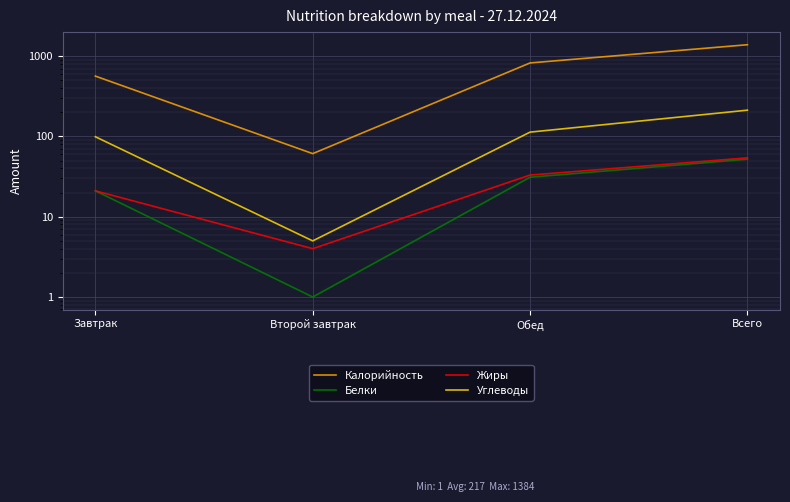

What is the spread (max minus min) of values at Всего?

1332